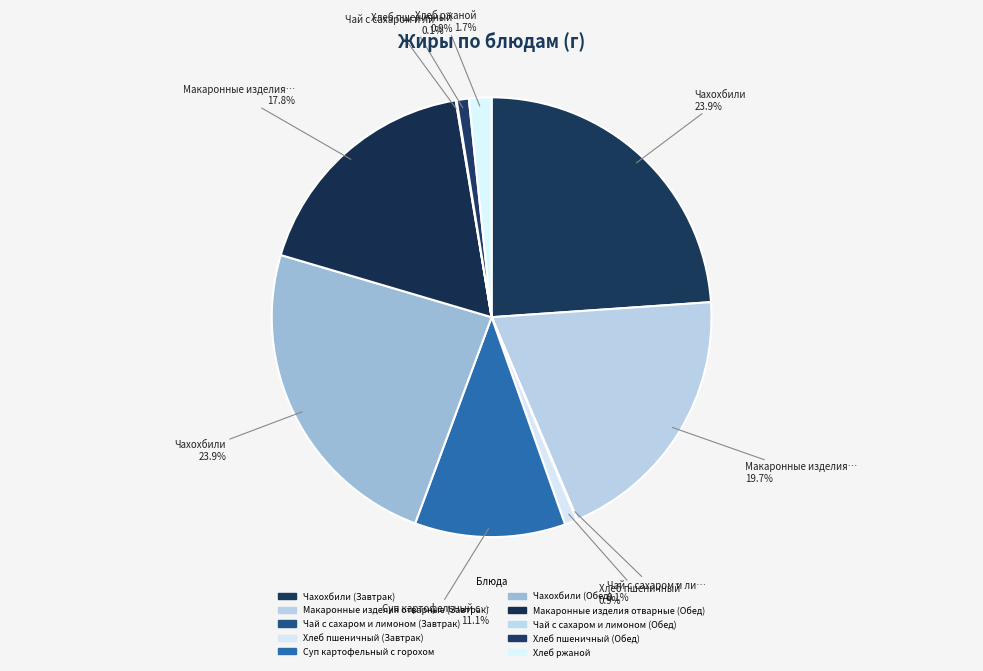

Which slice is the largest?

Чахохбили (Завтрак)